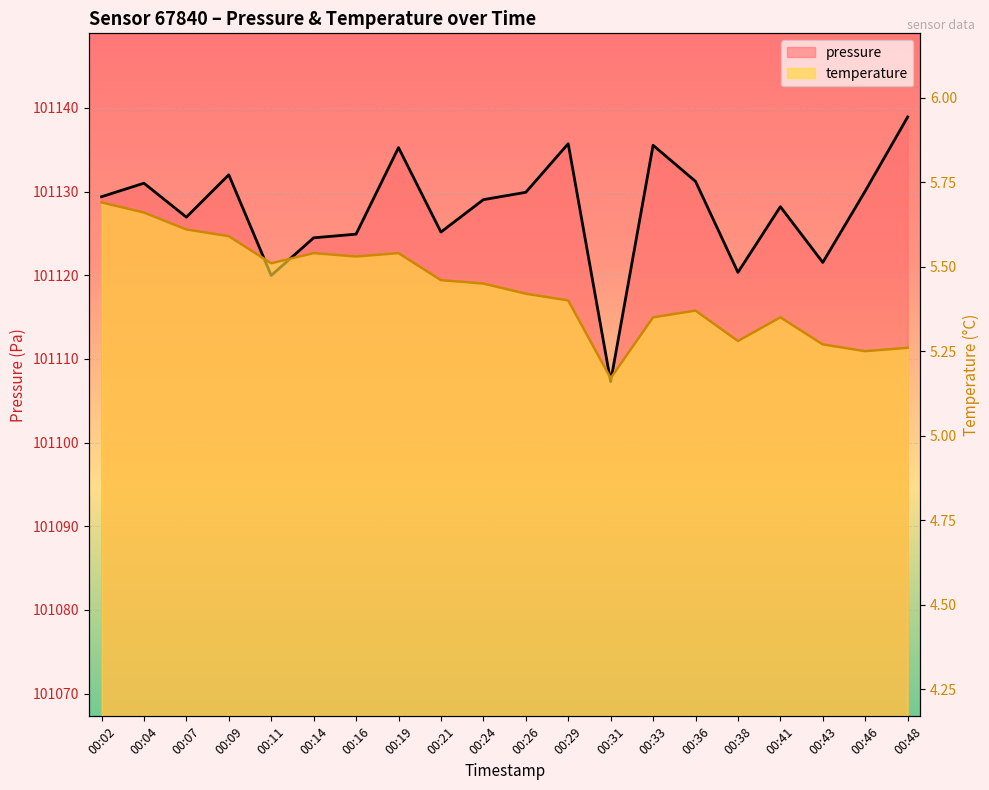

How many interior local valleys does the temperature series have?

5